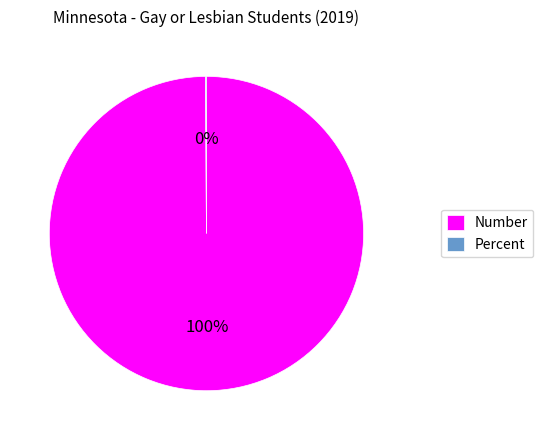

To the nearest percent, what is the average slice percentage?

50%